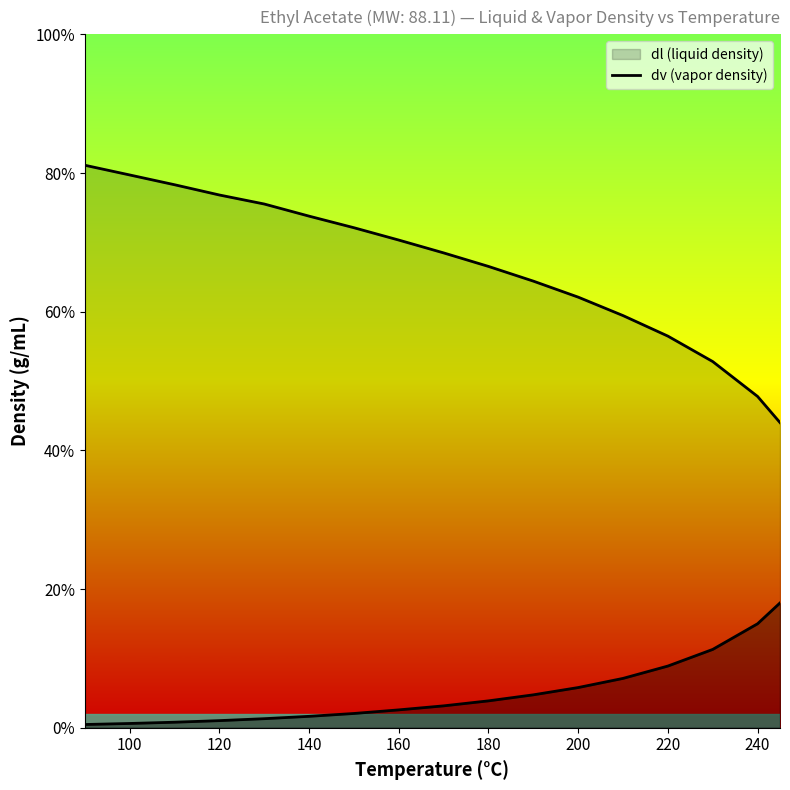

Reading left to right, what are all the values shown in this chart?

dl: 0.8	0.8	0.8	0.8	0.8	0.7	0.7	0.7	0.7	0.7	0.6	0.6	0.6	0.6	0.5	0.5	0.4
dv: 0.0	0.0	0.0	0.0	0.0	0.0	0.0	0.0	0.0	0.0	0.0	0.1	0.1	0.1	0.1	0.1	0.2